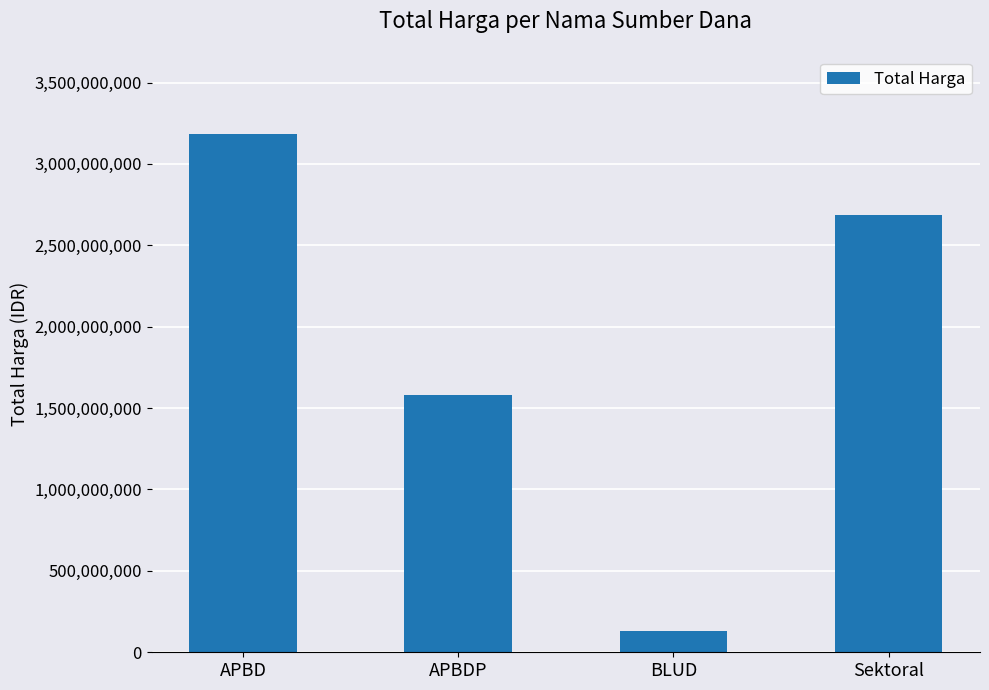

Which category has the highest value across all series?

APBD